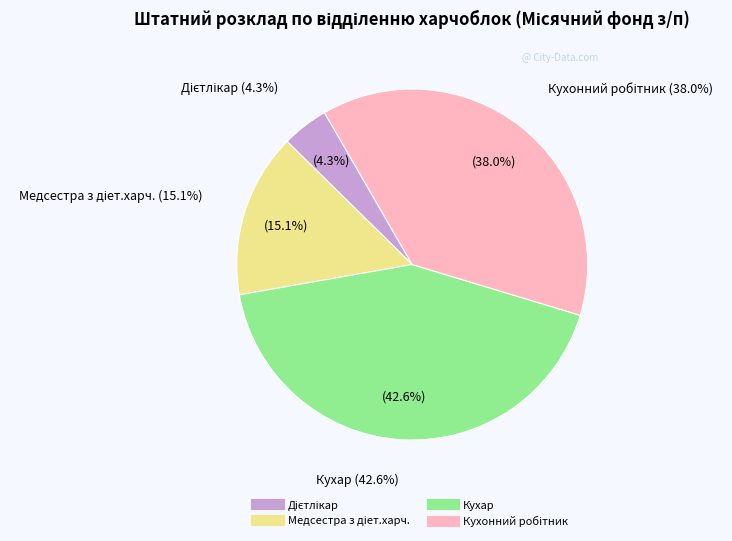

Which slice is the smallest?

Дієтлікар